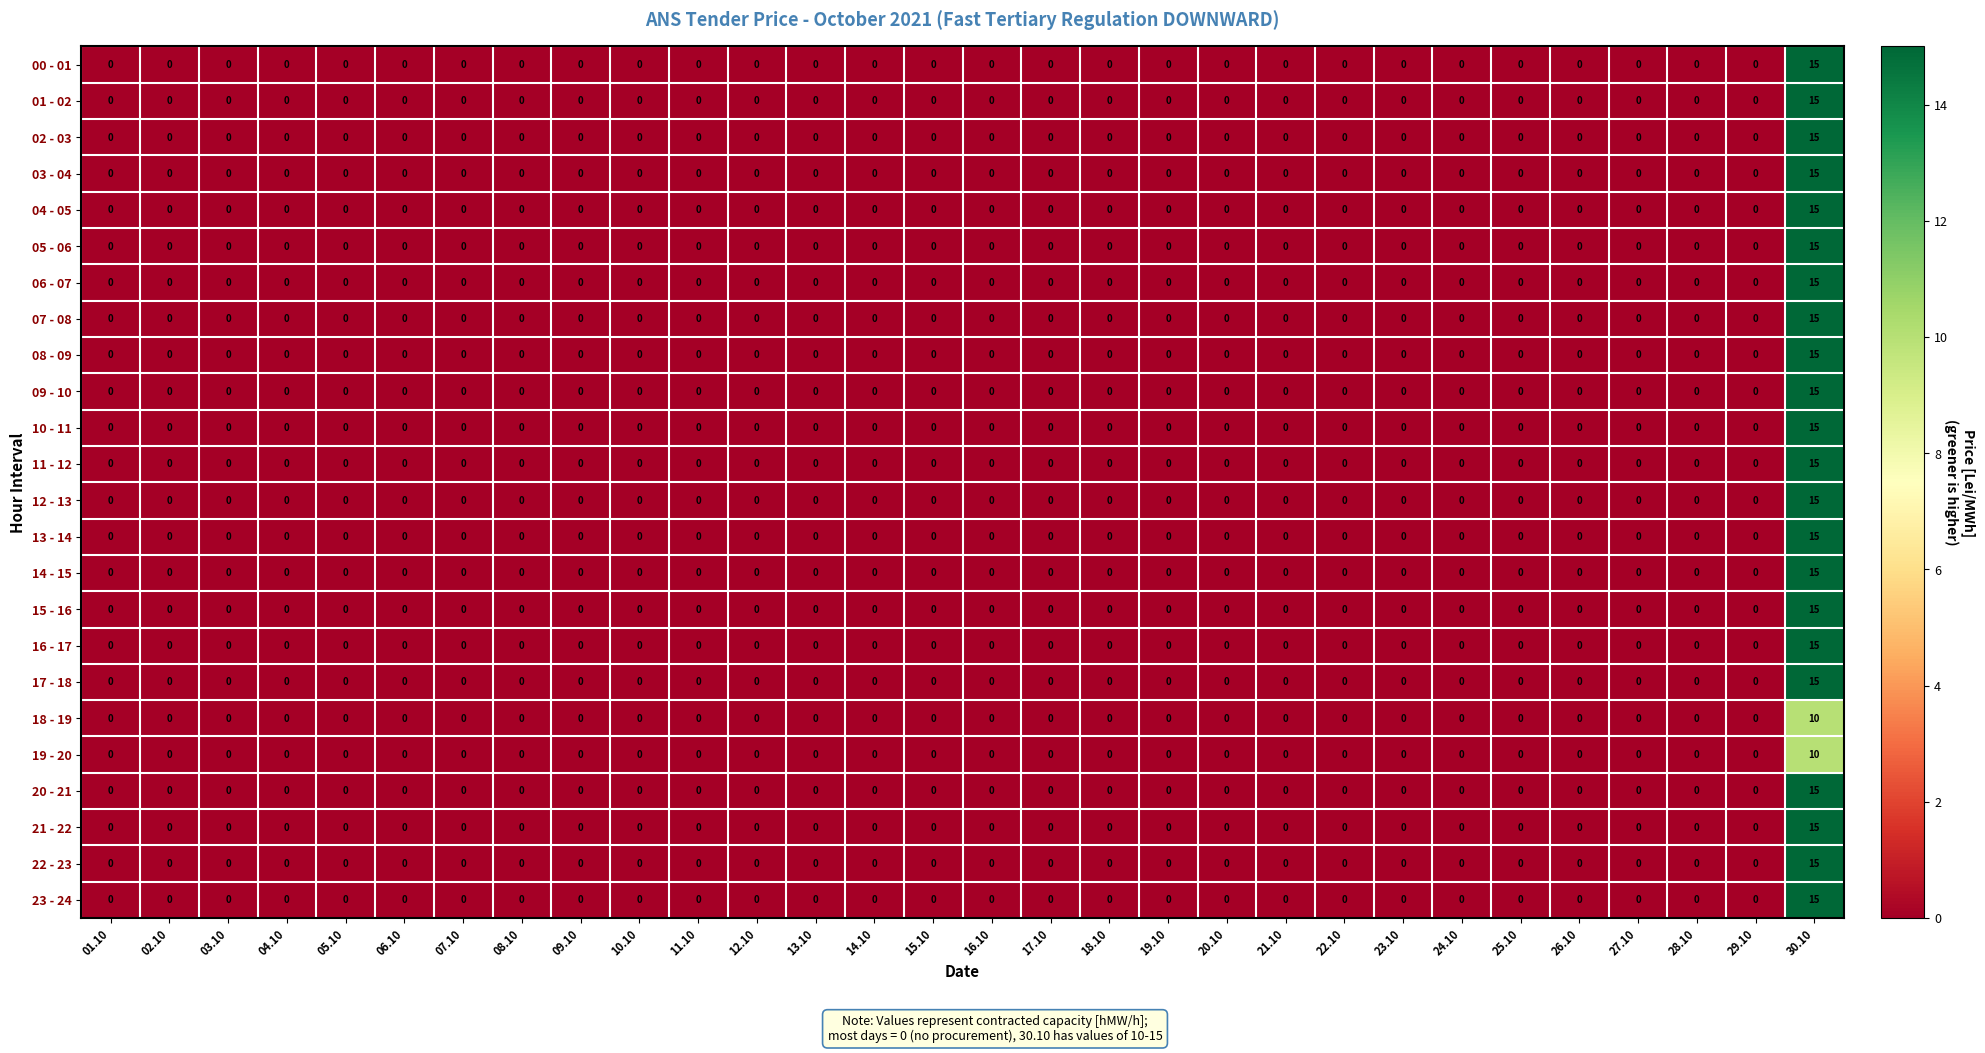

Is it true that 04 - 05 equals 0 at 23.10?

True